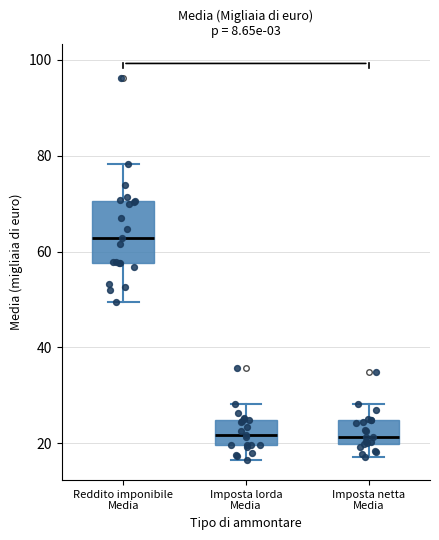

Reading left to right, read every box against the y-axis: the position of its median line, the range the box covers, and the ends of its whiskers. The values are not printed on the chart, so give them approximately, as read against the axis.

Reddito imponibile Media: median 62, box 58 to 70, whiskers 50 to 78
Imposta lorda Media: median 22, box 20 to 24, whiskers 16 to 28
Imposta netta Media: median 22, box 20 to 24, whiskers 18 to 28